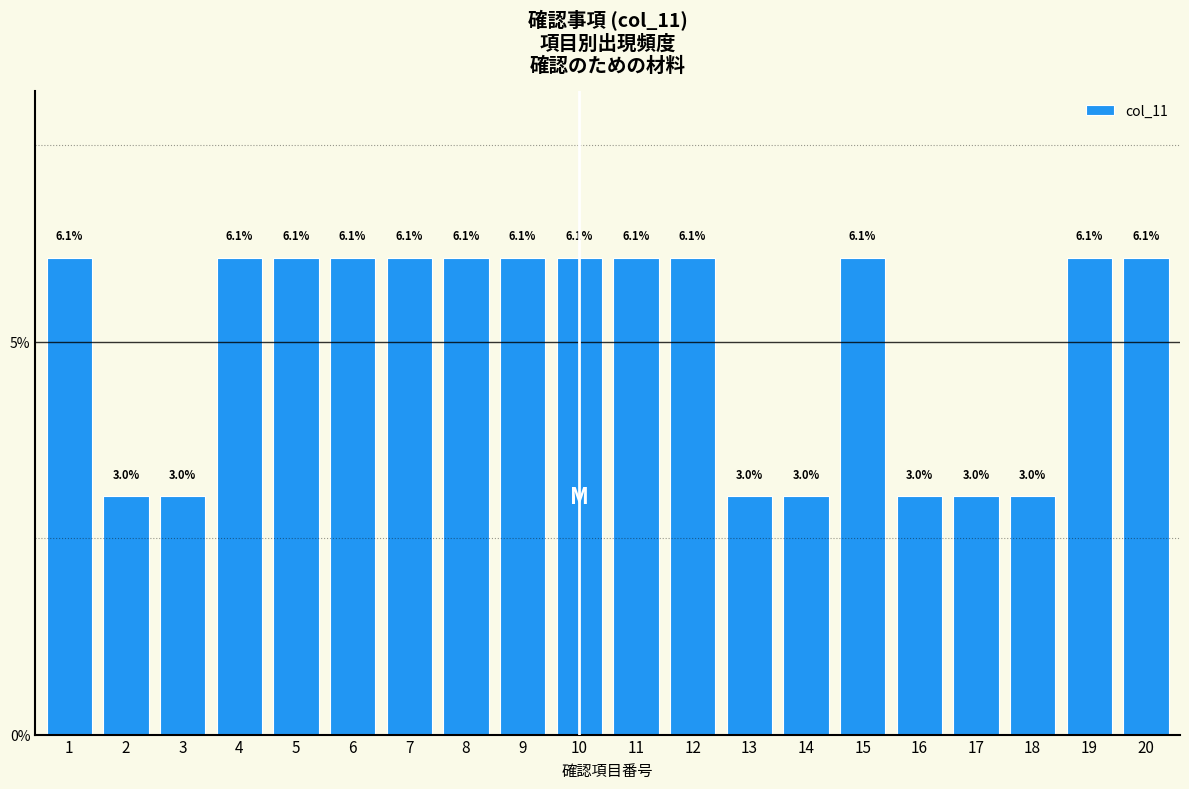

Reading left to right, transcribe all the data shown in this chart.

6.1	3.0	3.0	6.1	6.1	6.1	6.1	6.1	6.1	6.1	6.1	6.1	3.0	3.0	6.1	3.0	3.0	3.0	6.1	6.1